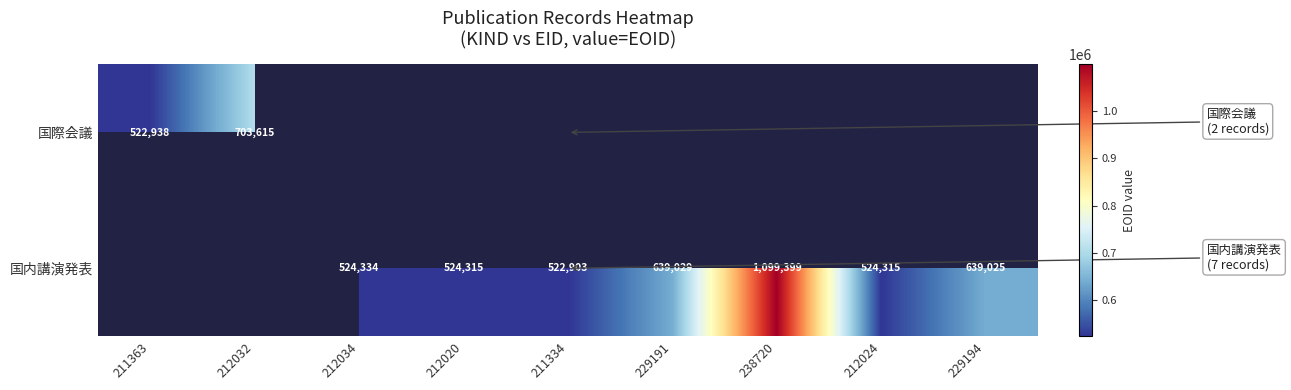

The value of 国内講演発表 at 212024 is 524315. True or false?

True